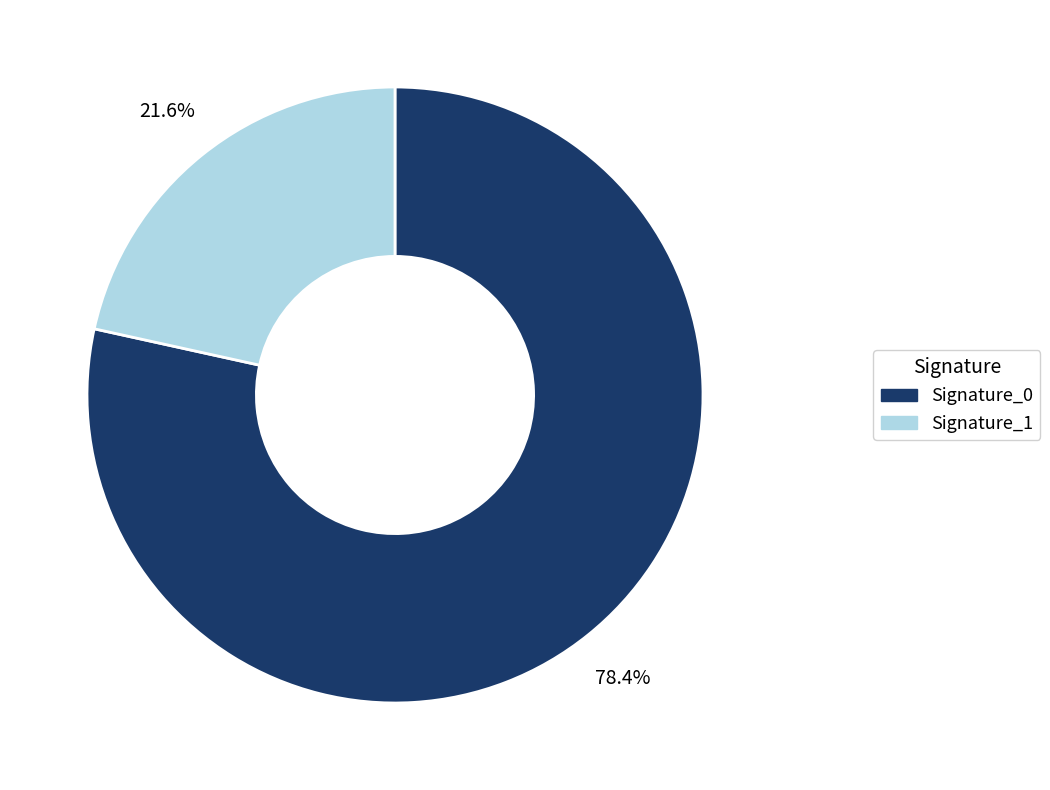

Does any single category account for the majority?

Yes